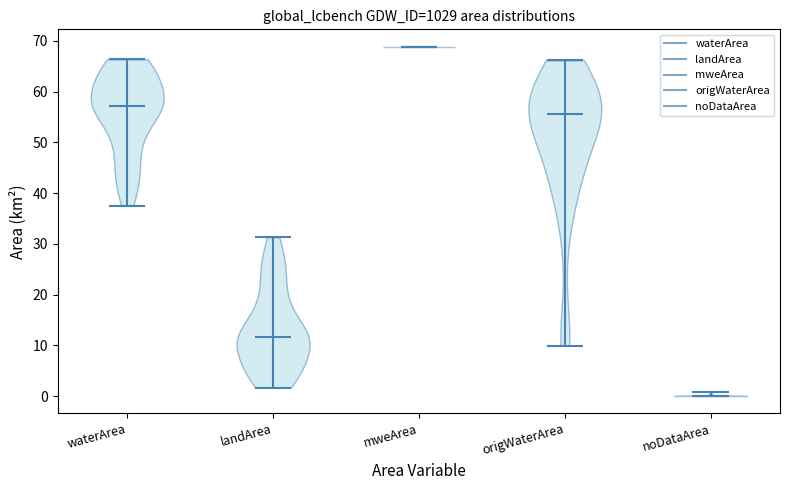

Reading left to right, read every violin against the y-axis: where its median line is, and the lowest and highest points it reaches. The values are not printed on the chart, so give them approximately, as read against the axis.

waterArea: median line 57, lowest point 38, highest point 66
landArea: median line 12, lowest point 2, highest point 31
mweArea: median line 69, lowest point 69, highest point 69
origWaterArea: median line 55, lowest point 10, highest point 66
noDataArea: median line 0, lowest point 0, highest point 1